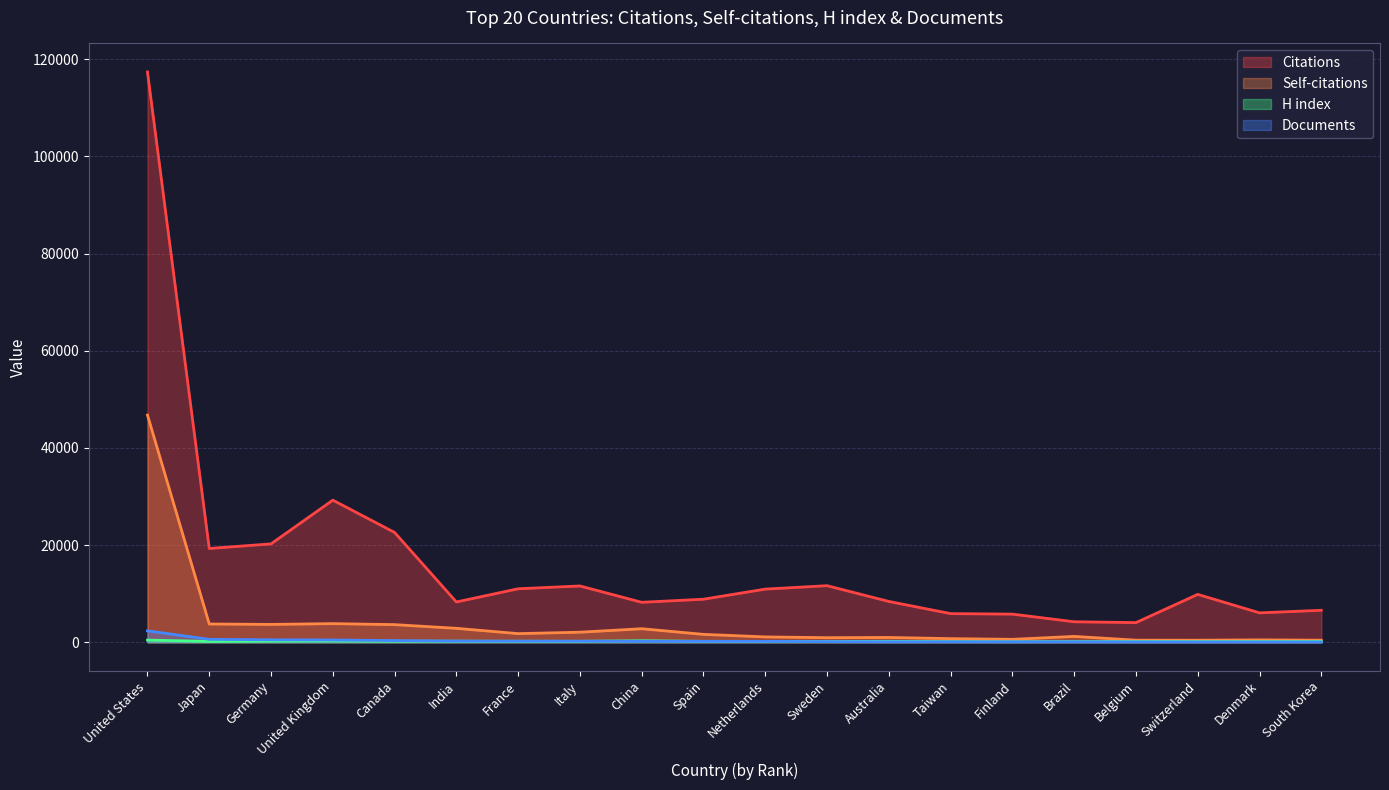

What is the label of the 2nd point from the left?

Japan